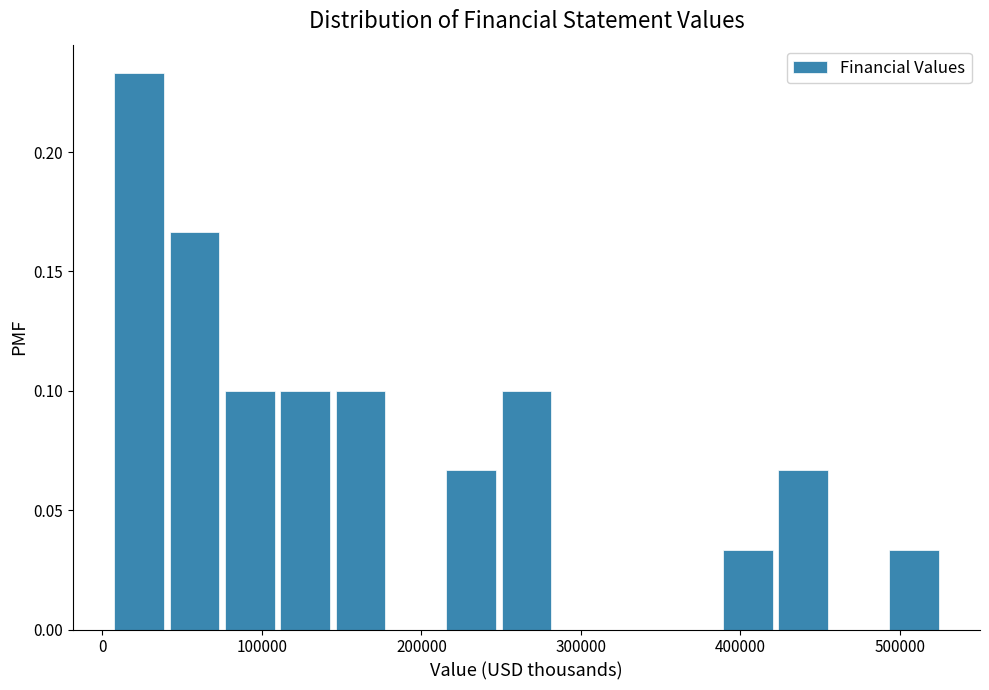

Read against the x-axis, roughly where is the centre of the tallest bar?

20000